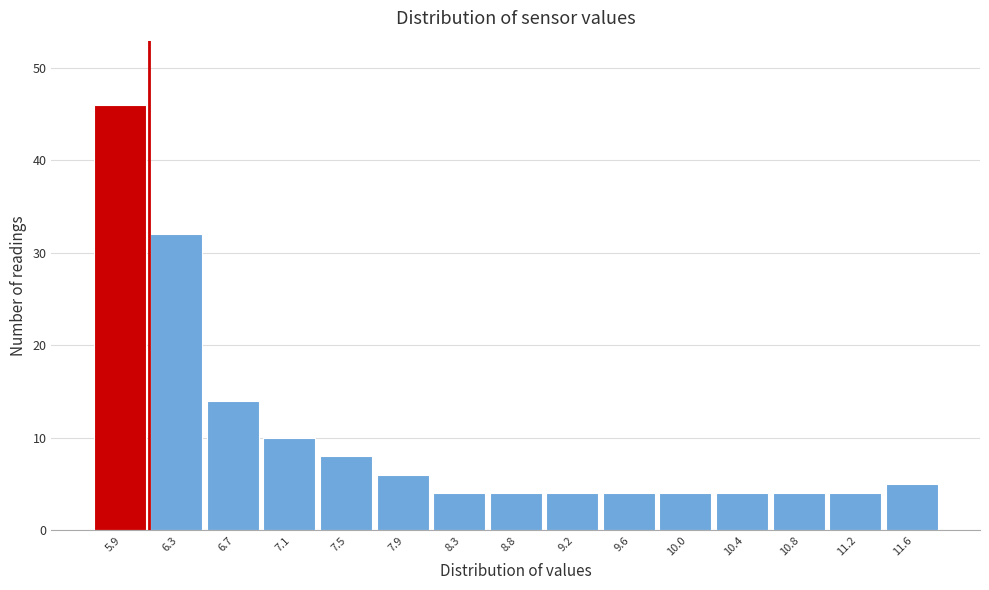

Reading left to right, list every bar in this chart as the range it spans on the x-axis followed by its height. Neither the bar edges nor the heights are printed on the chart, so give them approximately, as read against the axes.

5.70 to 6.10: 46
6.10 to 6.50: 32
6.50 to 6.90: 14
6.90 to 7.35: 10
7.35 to 7.75: 8
7.75 to 8.15: 6
8.15 to 8.55: 4
8.55 to 8.95: 4
8.95 to 9.35: 4
9.35 to 9.75: 4
9.75 to 10.15: 4
10.15 to 10.60: 4
10.60 to 11.00: 4
11.00 to 11.40: 4
11.40 to 11.80: 5